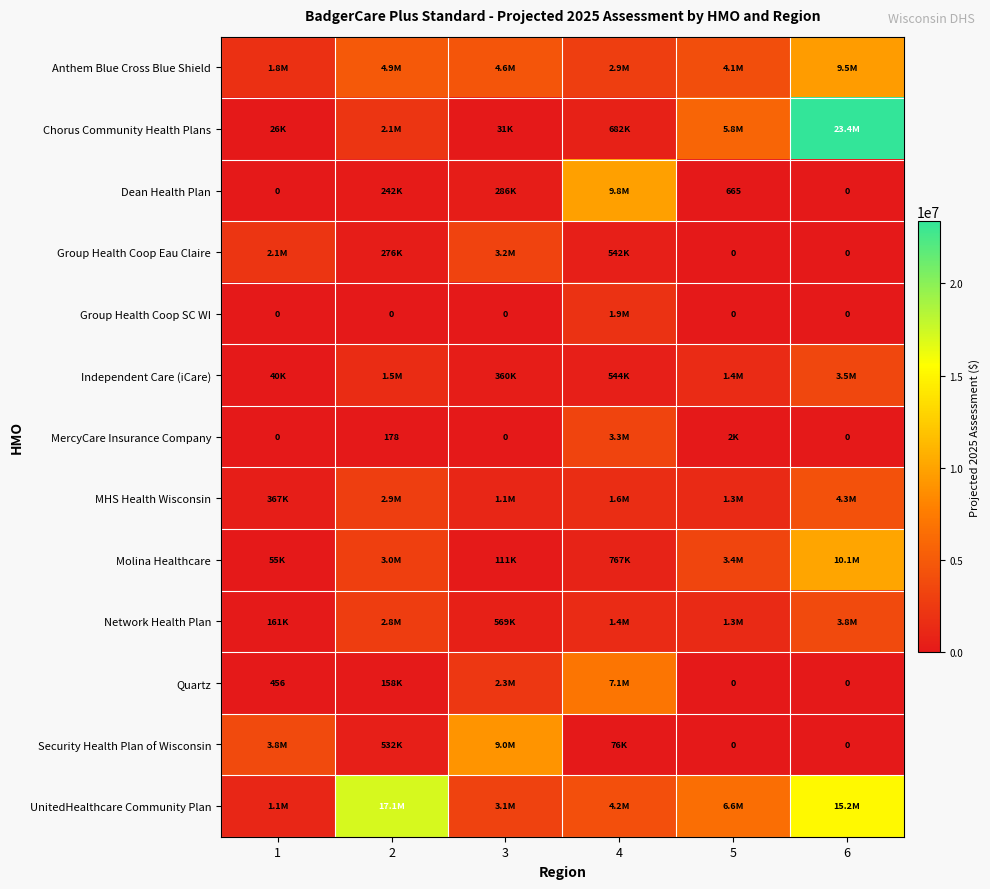

How many data points in UnitedHealthcare Community Plan are above 6554980?

3